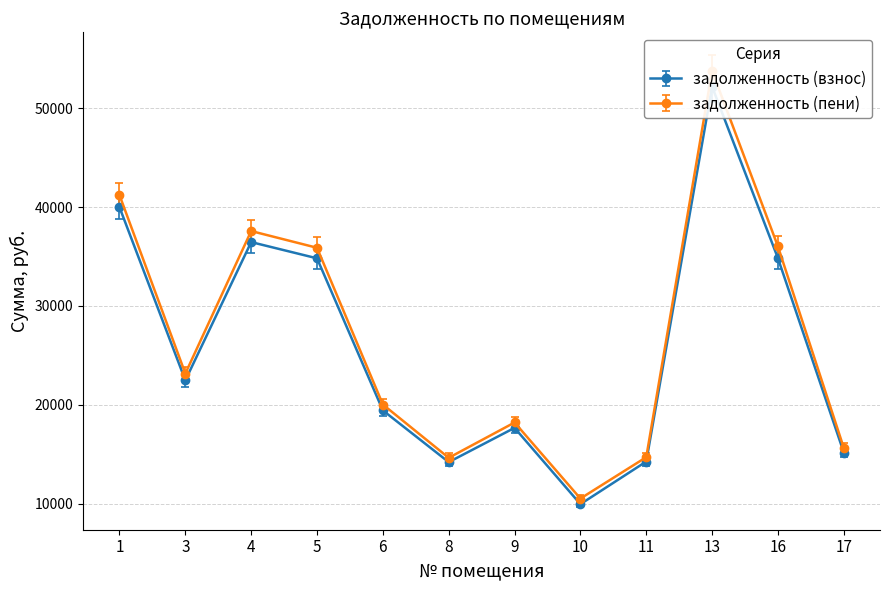

Is it true that задолженность (пени) equals 18221.2 at 9?

True